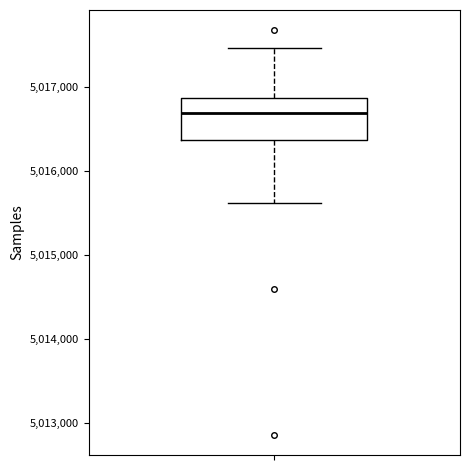

Read this box plot against the y-axis: the position of the median line, the range covered by the box, and the ends of both whiskers. The values are not printed on the chart, so give them approximately, as read against the axis.

median 5016700, box 5016400 to 5016900, whiskers 5015600 to 5017500